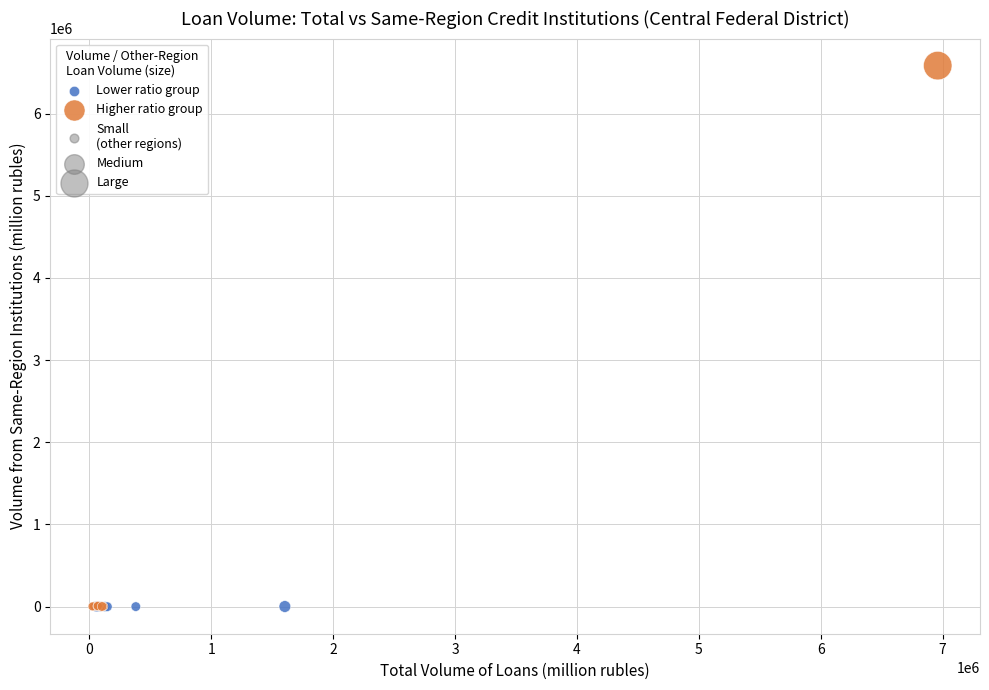

Which series has the largest Y range (max minus min)?

Higher ratio group